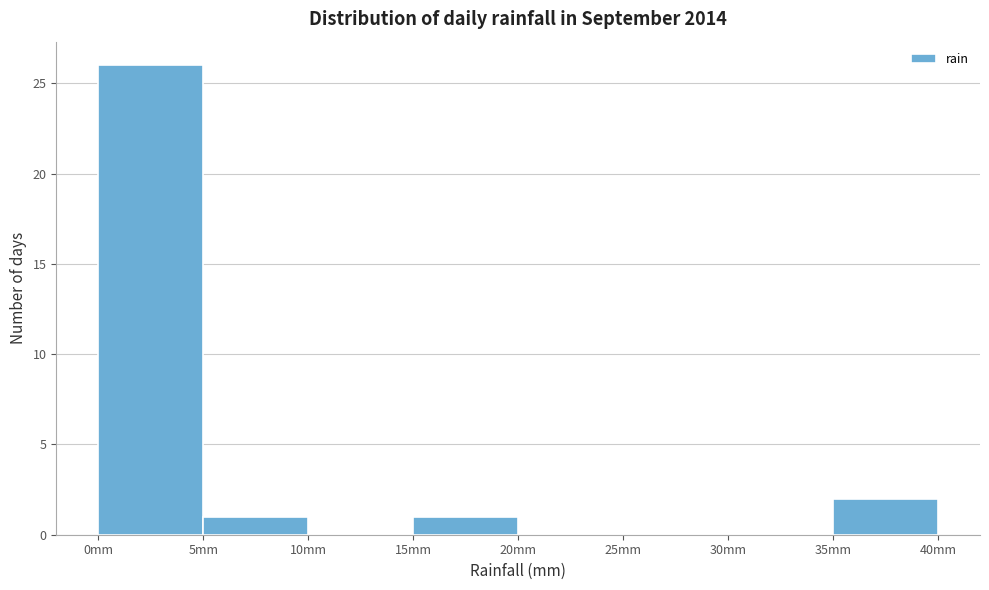

Reading left to right, transcribe this chart: for each bar, give the range it covers on the x-axis and its height. The values are not printed on the chart, so give them approximately, as read against the axis.

0 to 5: 26
5 to 10: 1
10 to 15: 0
15 to 20: 1
20 to 25: 0
25 to 30: 0
30 to 35: 0
35 to 40: 2